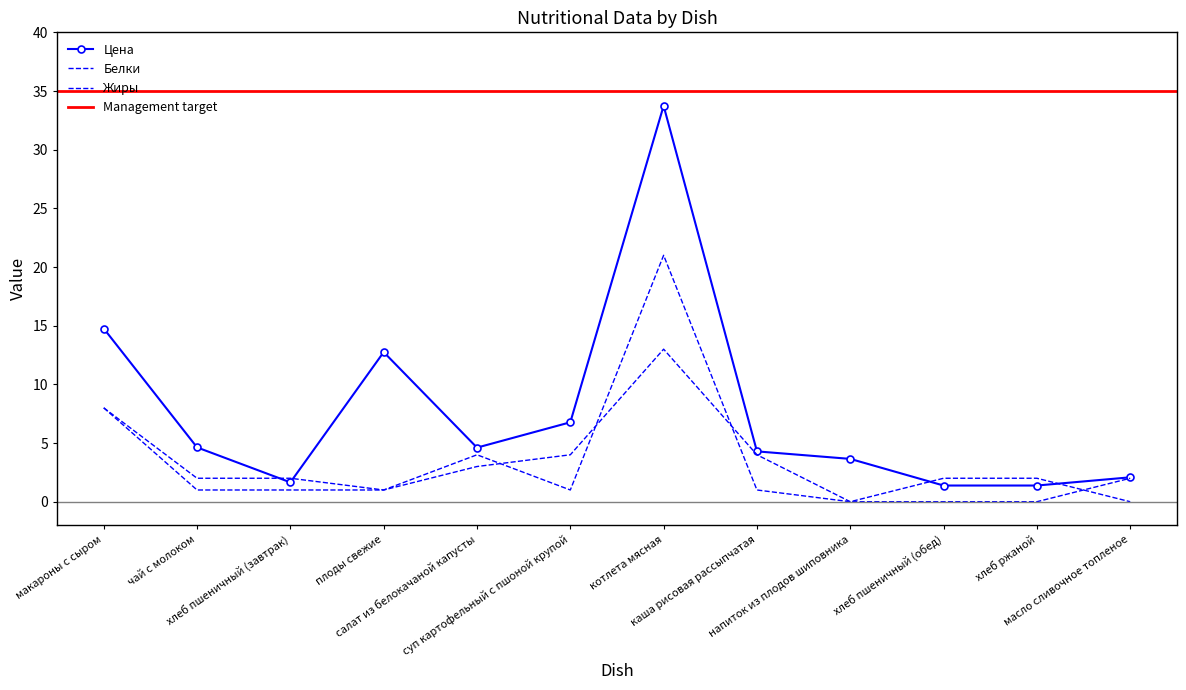

What is the sum of the Жиры values at котлета мясная and напиток из плодов шиповника?

21.0